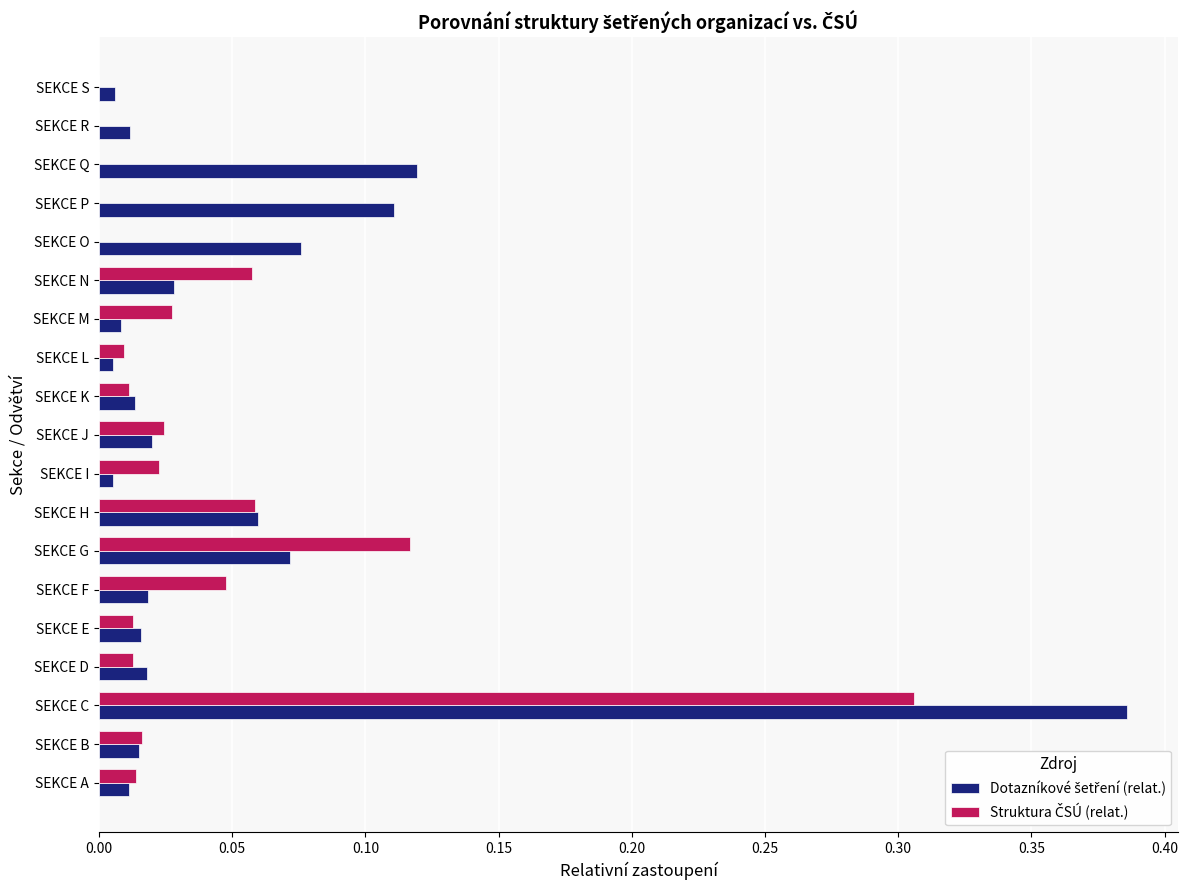

At which category is the sum across all series the highest?

SEKCE C